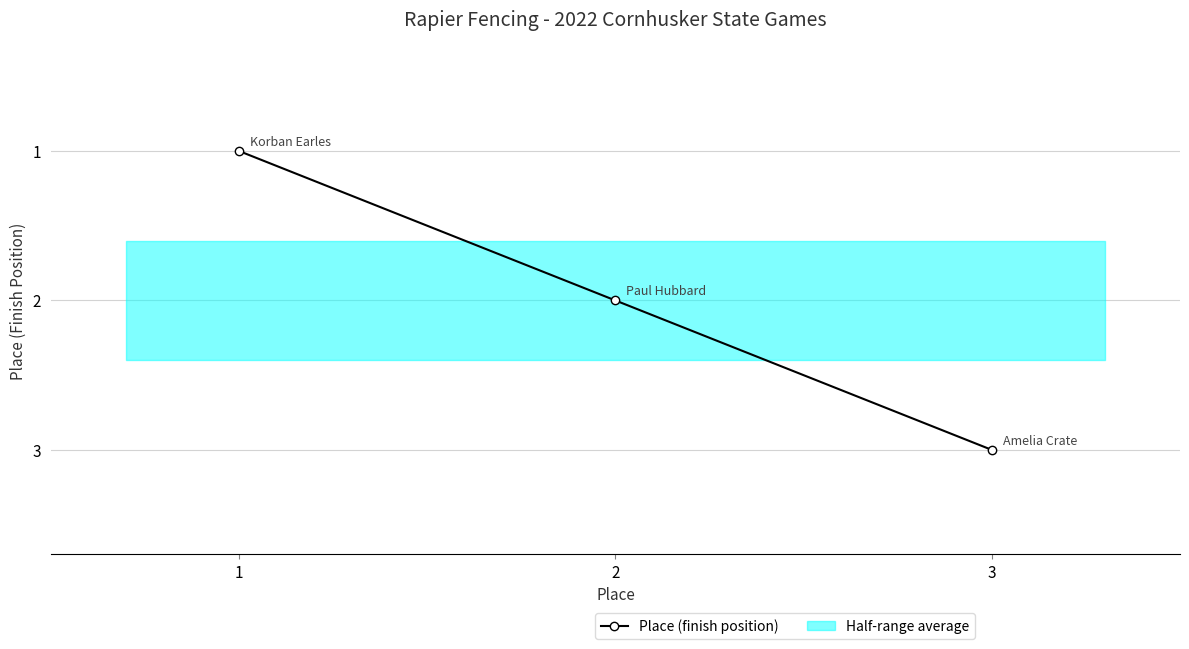

Reading right to left, what are all the values shown in this chart?

3=3	2=2	1=1